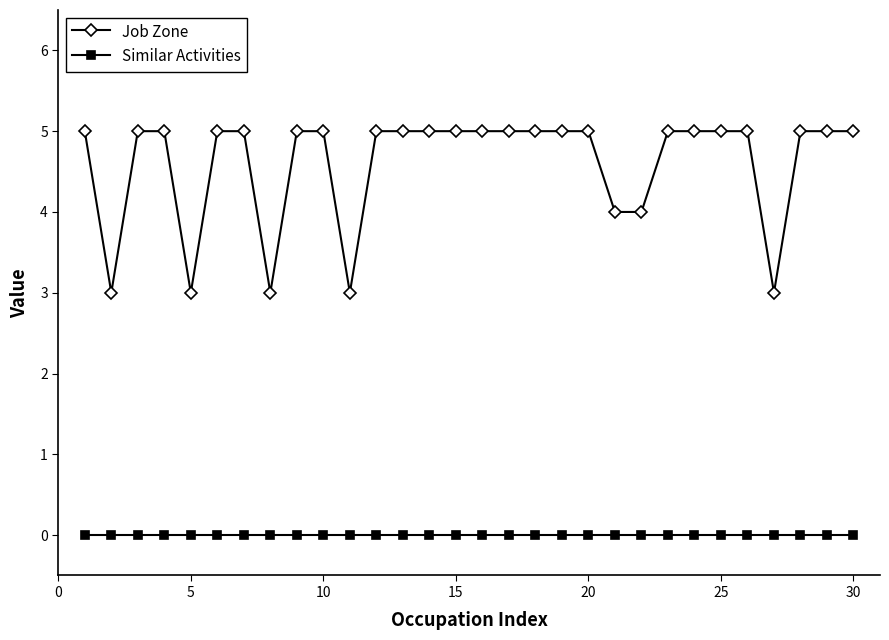

What is the average value of the Job Zone series?

5